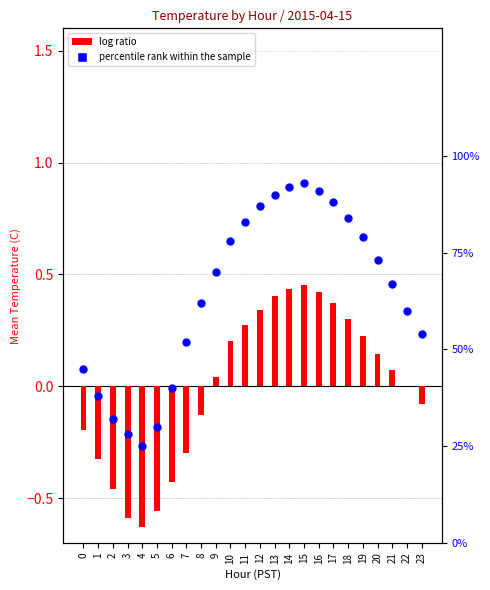

What is the total value across all series at 18?

84.3